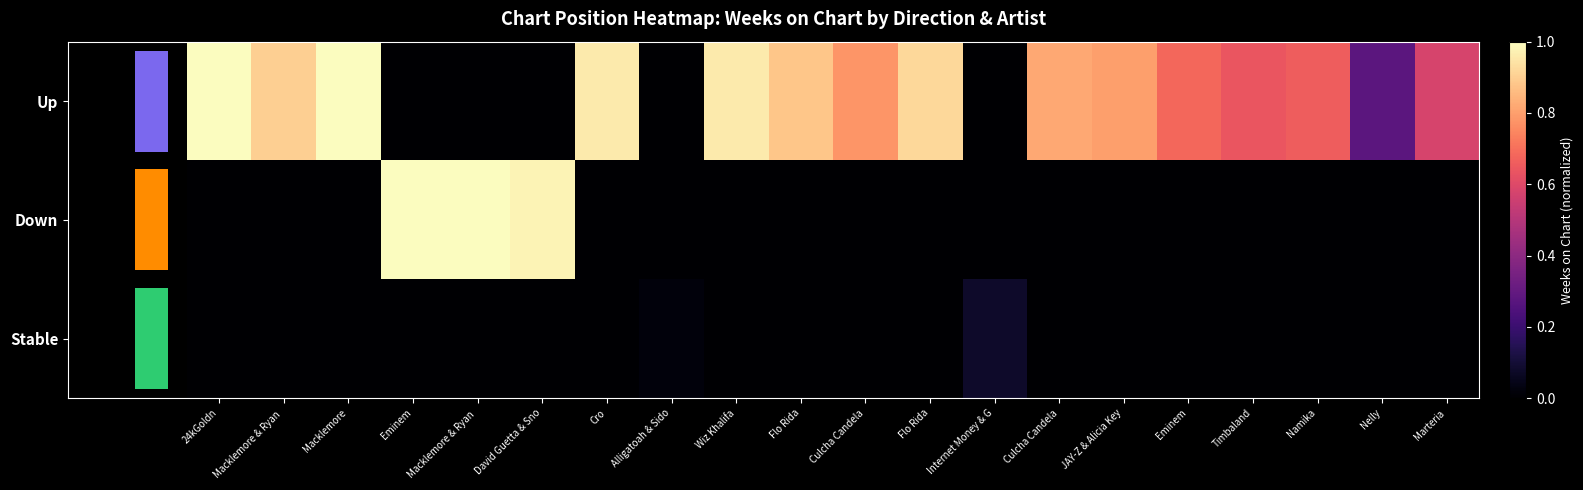

True or false: Stable has a value of -0.0 at Marteria.

False